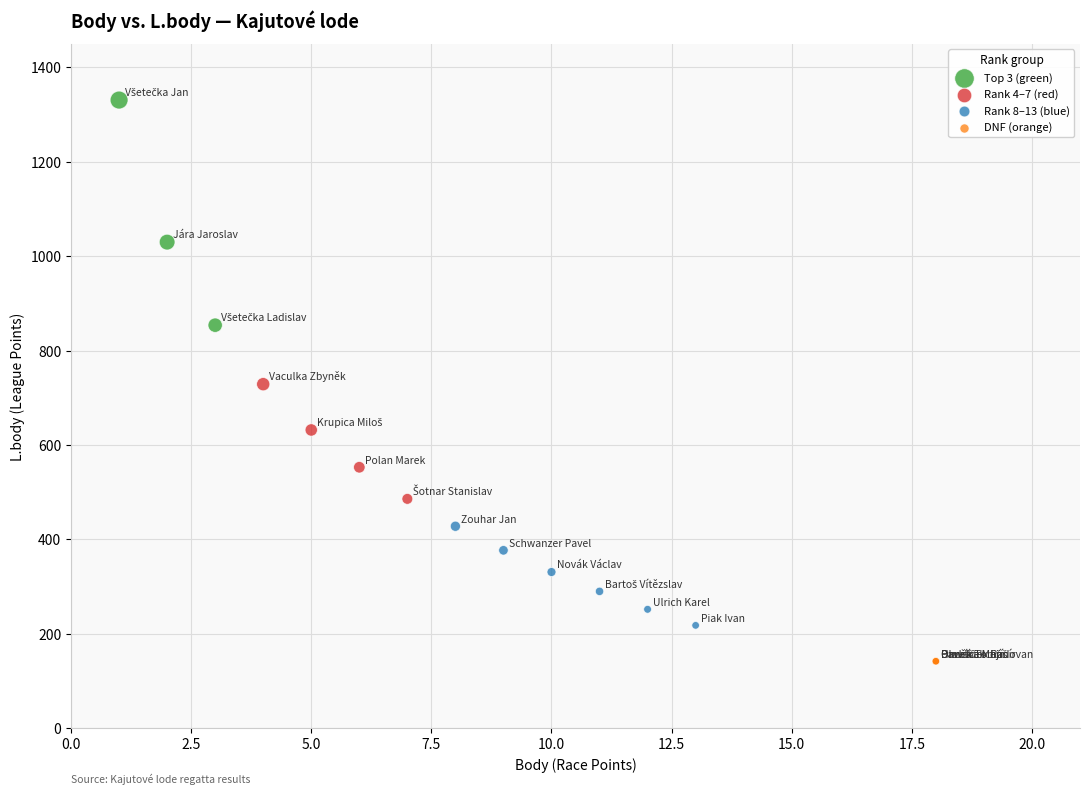

Which series reaches the minimum Y coordinate?

DNF (orange)